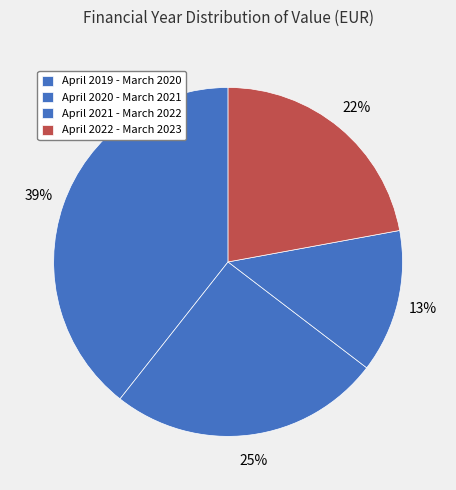

The April 2020 - March 2021 slice represents 25% of the pie. True or false?

True